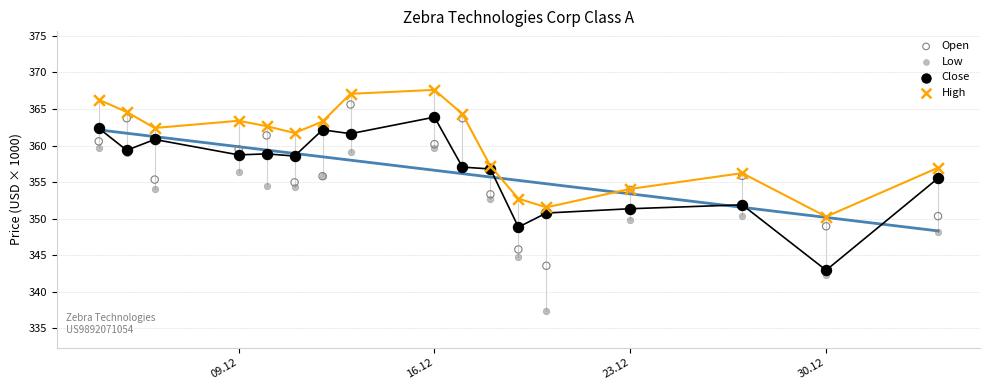

What is the X range (max minus min) for the scatter plot?

30.0